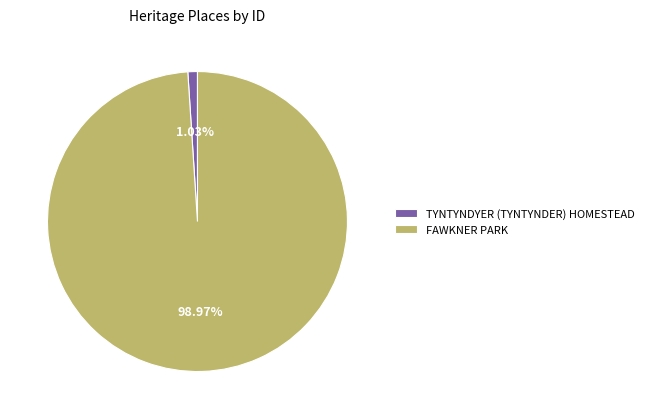

Which category has the smallest portion of the pie?

TYNTYNDYER (TYNTYNDER) HOMESTEAD